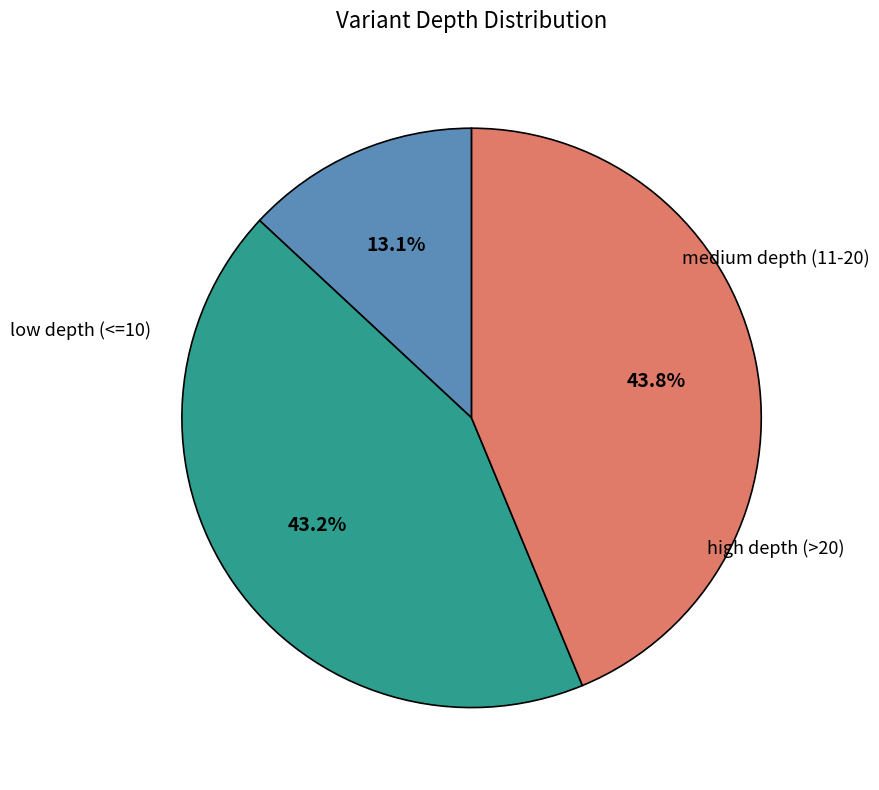

Is there a majority slice in this chart?

No